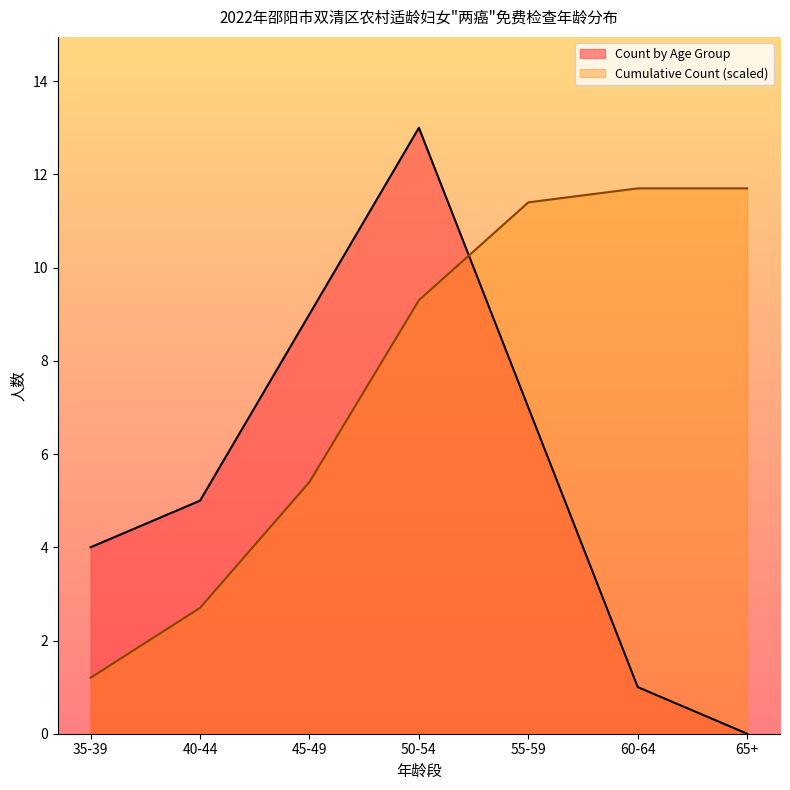

Approximately how many times larger is the value at 40-44 compared to 65+?

0.2